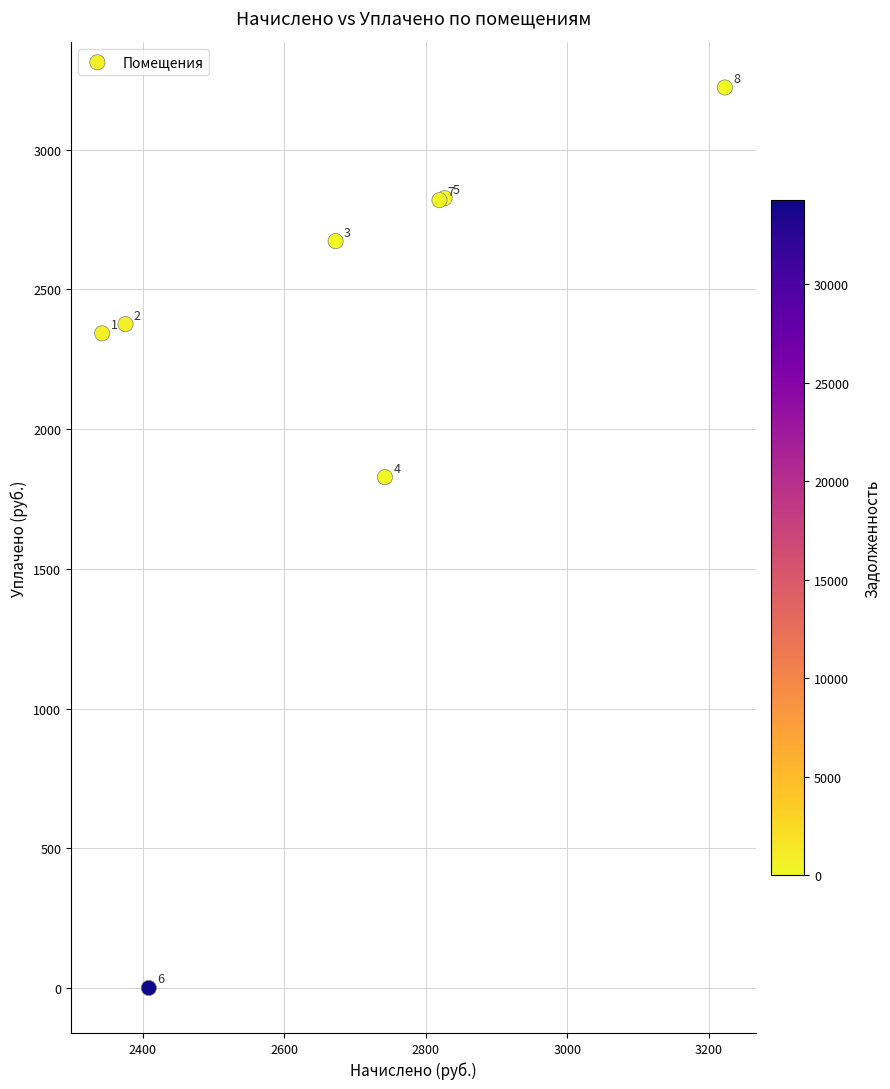

What Y value in the scatter plot is closest to 1611?

1828.1